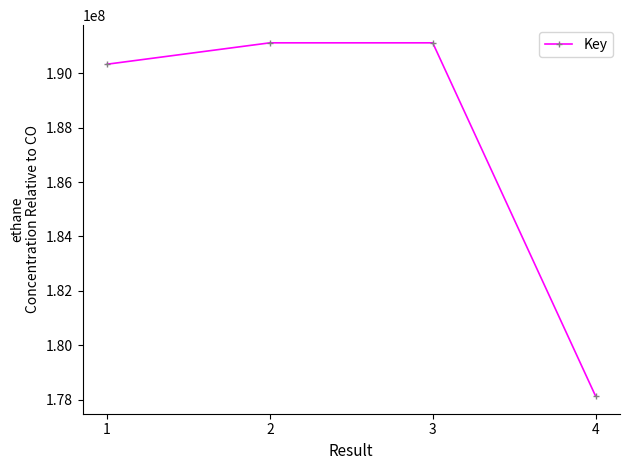

True or false: there are more than 2 points higher than both neighbors.

False